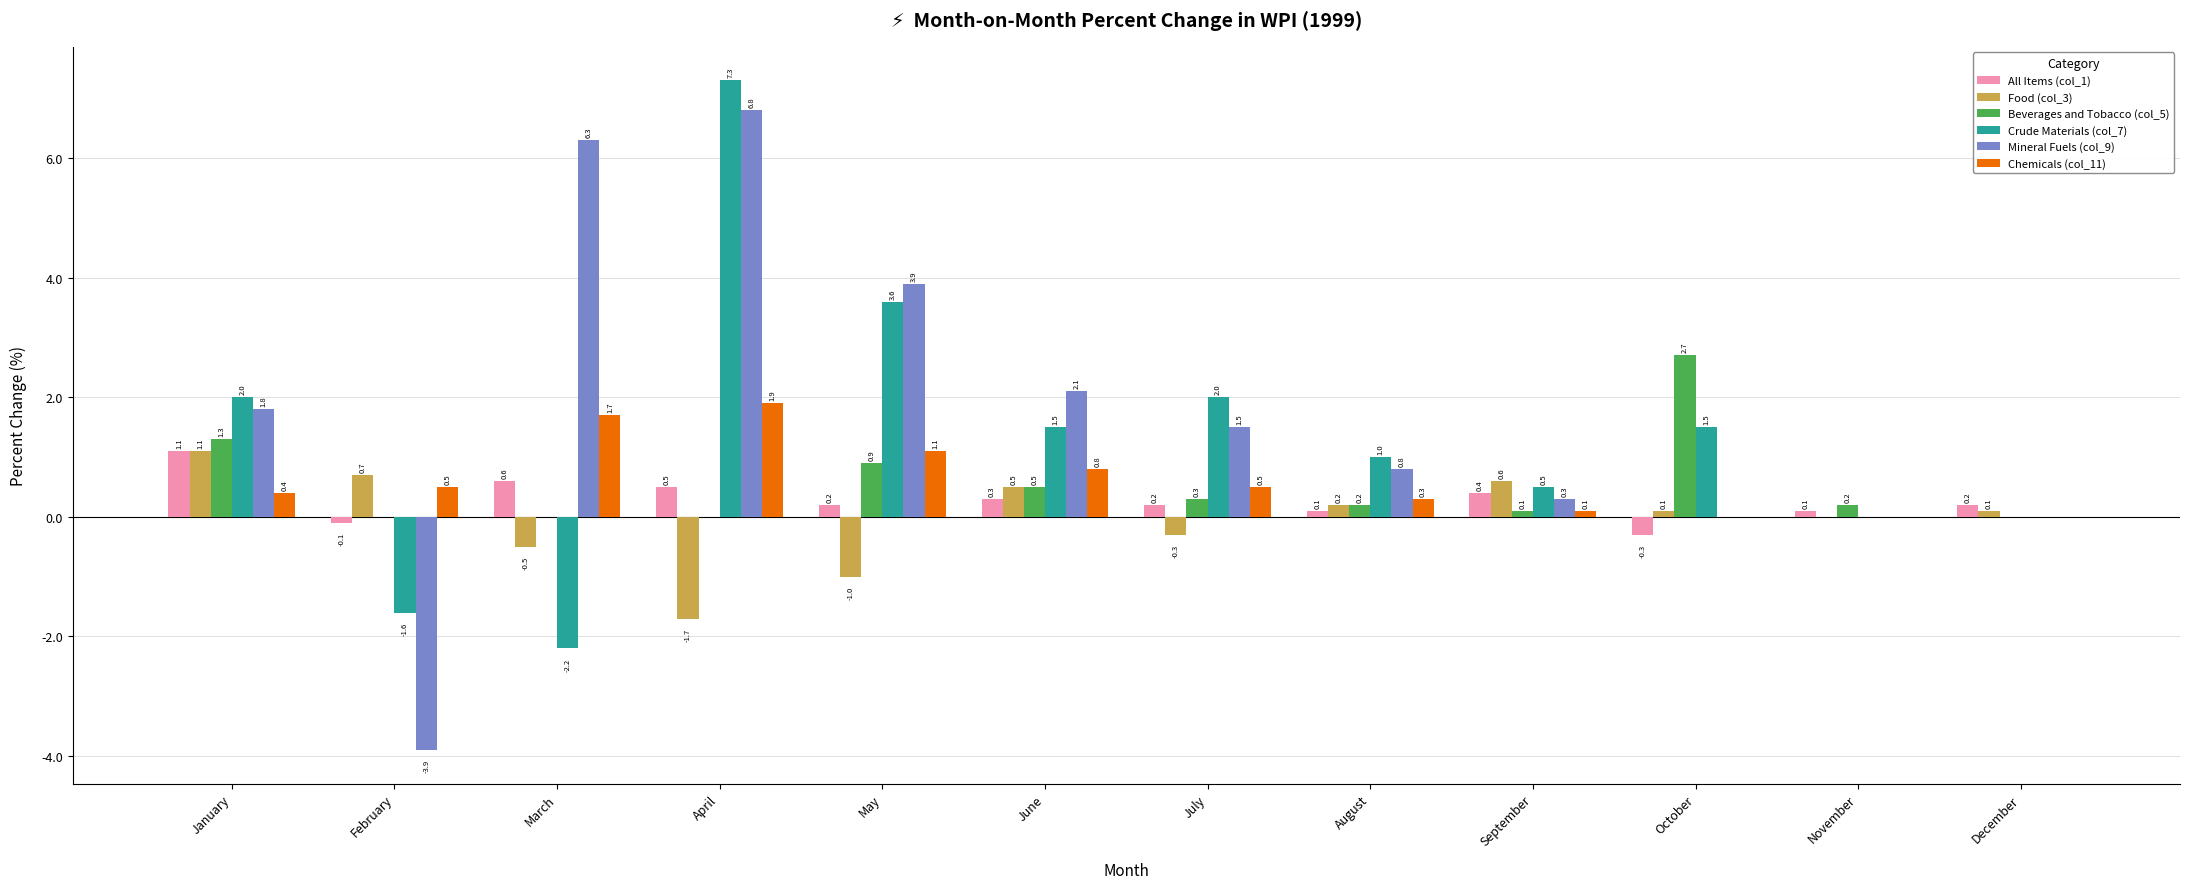

At which label is All Items (col_1) closest to 0?

February